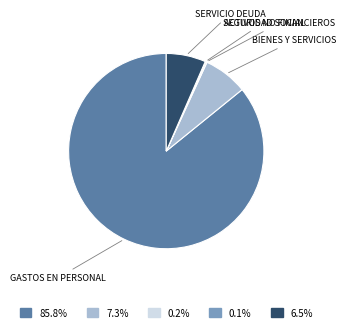

Is there a majority slice in this chart?

Yes